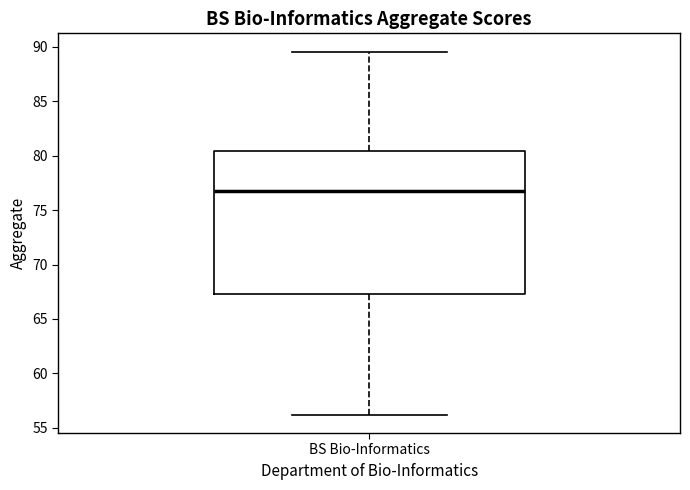

Transcribe this box plot: give where the median line is, the range the box spans, and where the two whiskers end, as read against the y-axis. The values are not printed on the chart, so give them approximately, as read against the axis.

median 77.0, box 67.5 to 80.5, whiskers 56.0 to 89.5